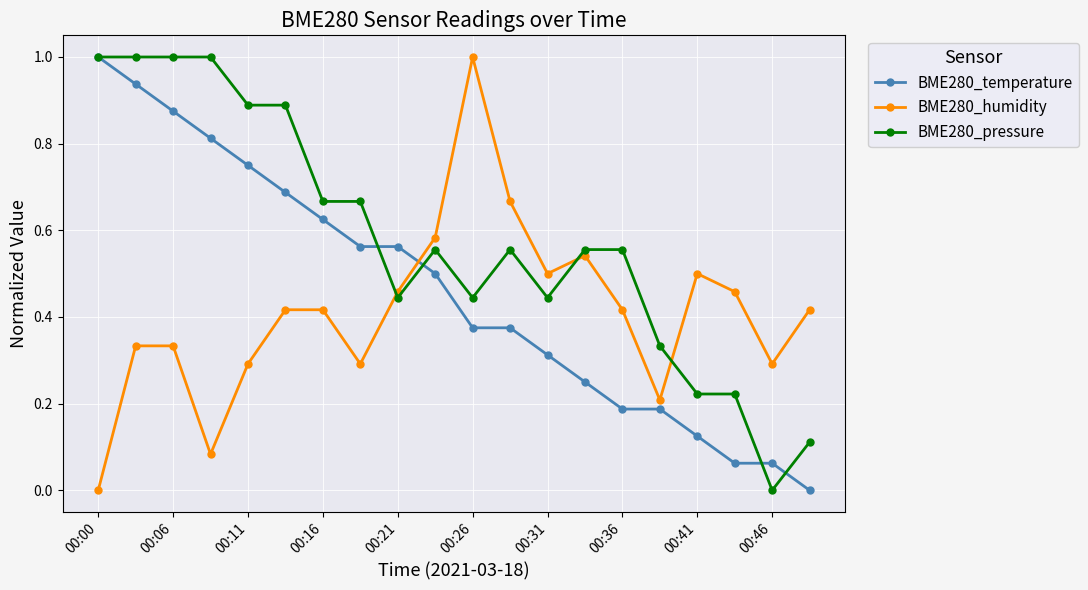

True or false: BME280_humidity has more than 2 interior local peaks.

True